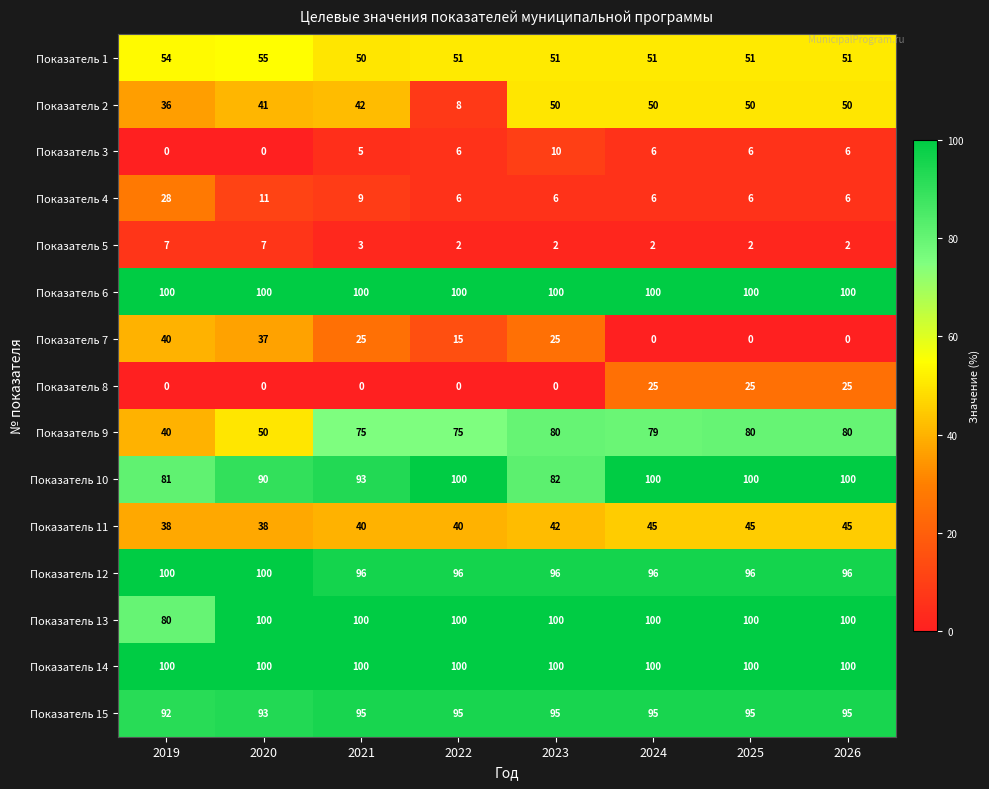

True or false: Показатель 3 has a value of 6 at 2022.

True